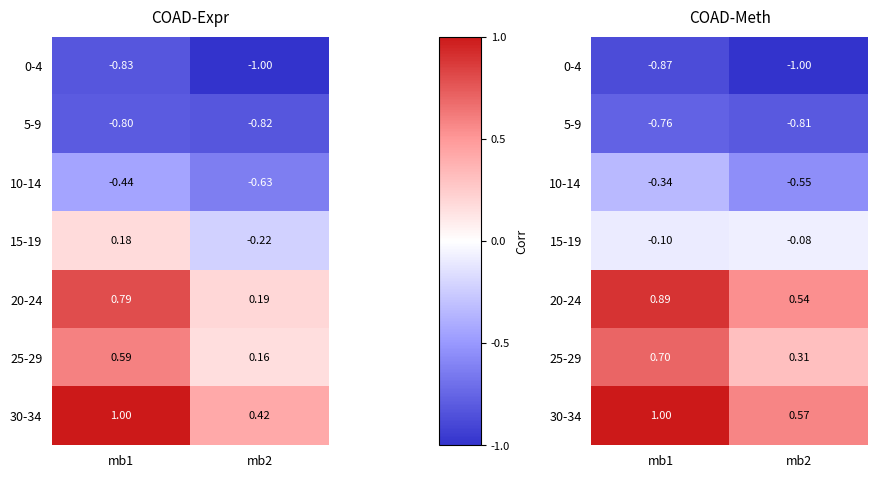

At which label does 5-9 reach its peak?

mb1